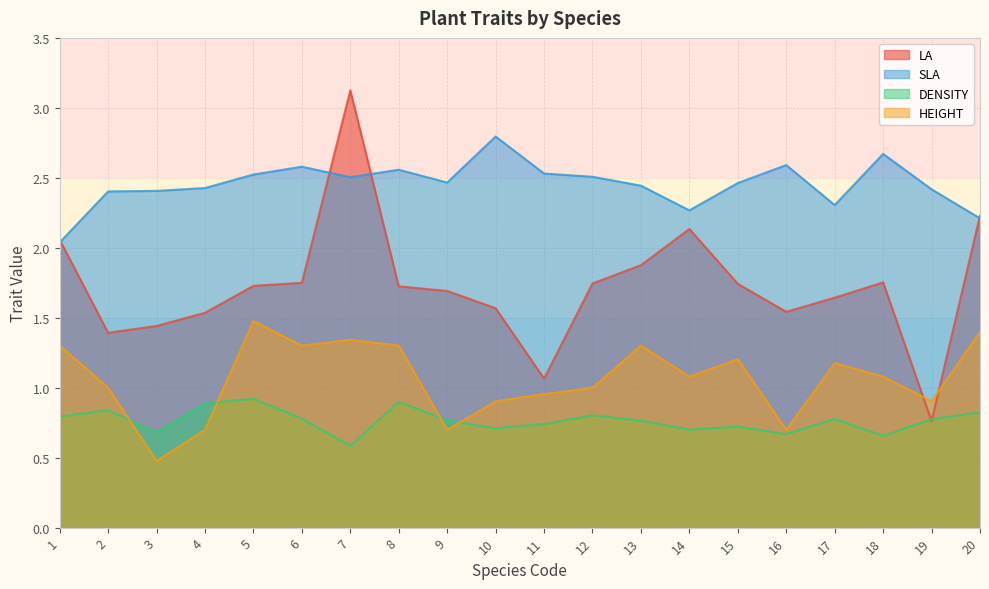

Reading left to right, what are all the values shown in this chart?

LA: 2.1	1.4	1.4	1.5	1.7	1.7	3.1	1.7	1.7	1.6	1.1	1.7	1.9	2.1	1.7	1.5	1.6	1.8	0.8	2.2
SLA: 2.0	2.4	2.4	2.4	2.5	2.6	2.5	2.6	2.5	2.8	2.5	2.5	2.4	2.3	2.5	2.6	2.3	2.7	2.4	2.2
DENSITY: 0.8	0.8	0.7	0.9	0.9	0.8	0.6	0.9	0.8	0.7	0.7	0.8	0.8	0.7	0.7	0.7	0.8	0.7	0.8	0.8
HEIGHT: 1.3	1.0	0.5	0.7	1.5	1.3	1.3	1.3	0.7	0.9	1.0	1.0	1.3	1.1	1.2	0.7	1.2	1.1	0.9	1.4